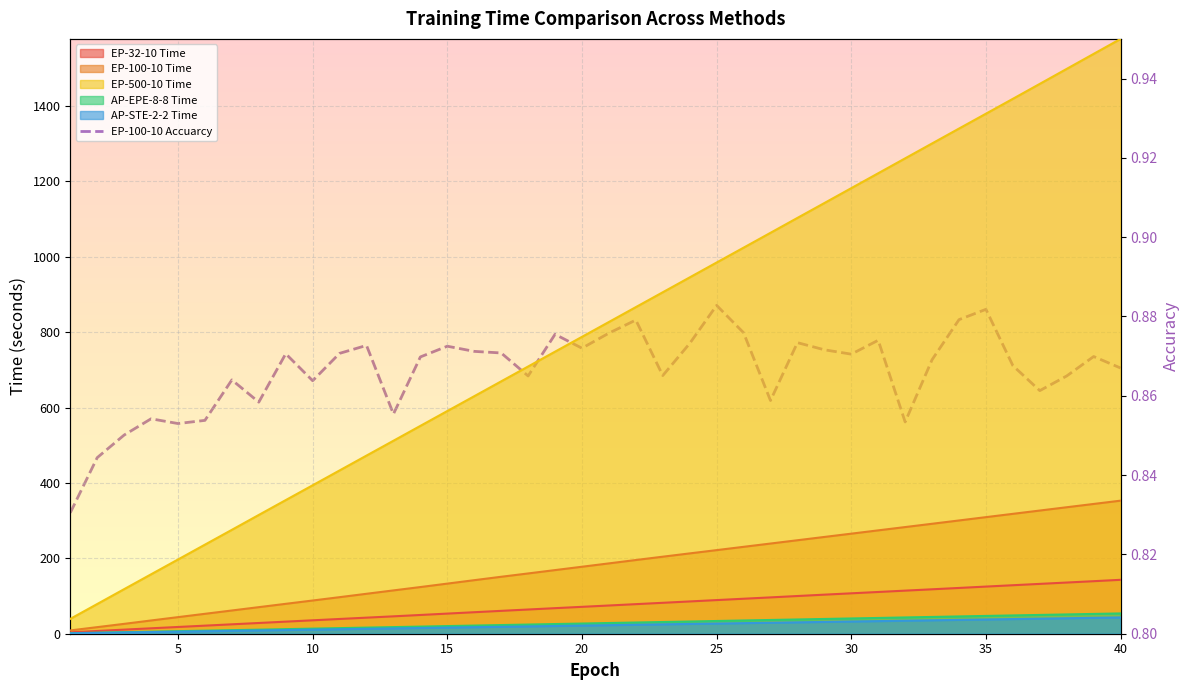

Is it true that the value at 30 is 1.3?

False